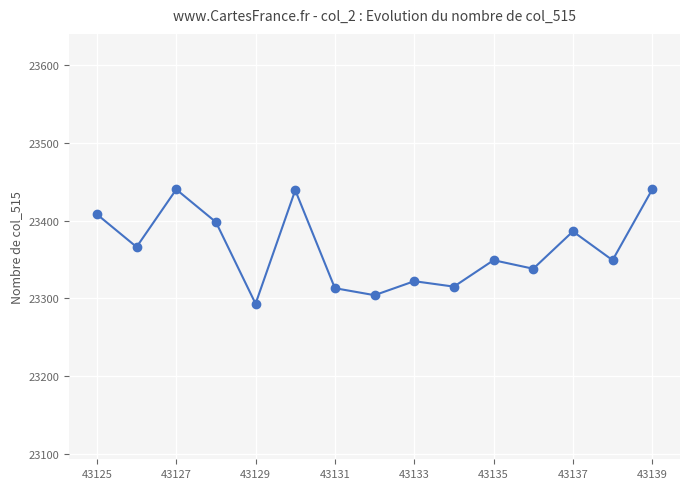

What is the difference between the maximum and second lowest values?

136